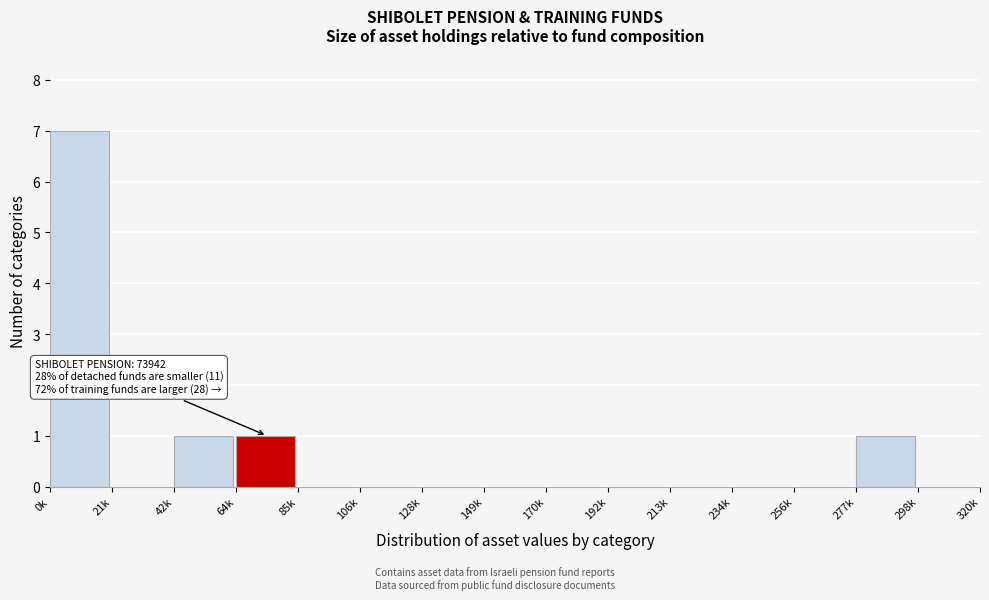

Reading left to right, extract all data points from this chart.

0k=7	21k=0	42k=1	64k=1	85k=0	106k=0	128k=0	149k=0	170k=0	192k=0	213k=0	234k=0	256k=0	277k=1	298k=0